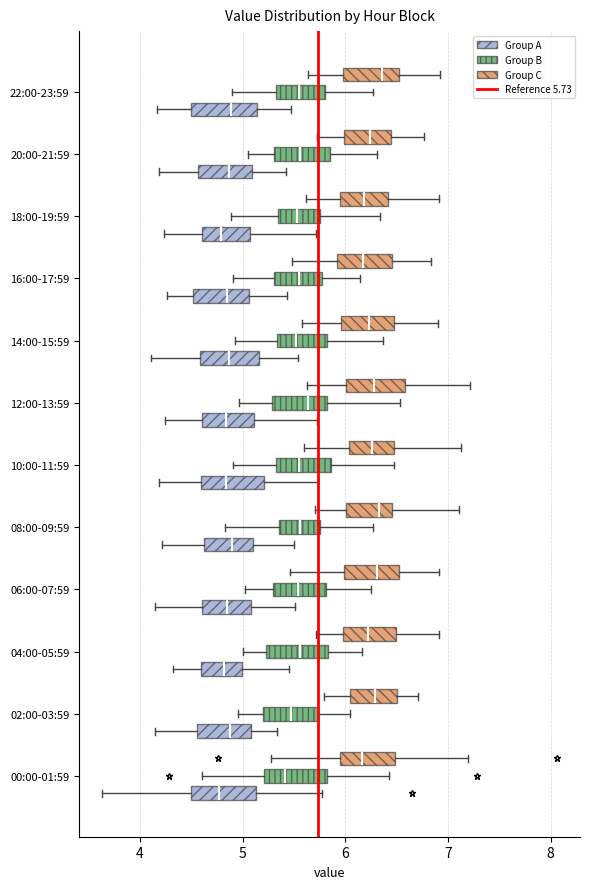

Reading bottom to top, transcribe this box plot: for each box, give where its median line is, the range the box spans, and where its two whiskers end, as read against the x-axis. The values are not printed on the chart, so give them approximately, as read against the axis.

00:00-01:59 (Group A): median 4.8, box 4.5 to 5.1, whiskers 3.6 to 5.8
00:00-01:59 (Group B): median 5.4, box 5.2 to 5.8, whiskers 4.6 to 6.4
00:00-01:59 (Group C): median 6.2, box 5.9 to 6.5, whiskers 5.3 to 7.2
02:00-03:59 (Group A): median 4.9, box 4.6 to 5.1, whiskers 4.2 to 5.3
02:00-03:59 (Group B): median 5.5, box 5.2 to 5.7, whiskers 5.0 to 6.1
02:00-03:59 (Group C): median 6.3, box 6.1 to 6.5, whiskers 5.8 to 6.7
04:00-05:59 (Group A): median 4.8, box 4.6 to 5.0, whiskers 4.3 to 5.4
04:00-05:59 (Group B): median 5.6, box 5.2 to 5.8, whiskers 5.0 to 6.2
04:00-05:59 (Group C): median 6.2, box 6.0 to 6.5, whiskers 5.7 to 6.9
06:00-07:59 (Group A): median 4.9, box 4.6 to 5.1, whiskers 4.1 to 5.5
06:00-07:59 (Group B): median 5.5, box 5.3 to 5.8, whiskers 5.0 to 6.3
06:00-07:59 (Group C): median 6.3, box 6.0 to 6.5, whiskers 5.5 to 6.9
08:00-09:59 (Group A): median 4.9, box 4.6 to 5.1, whiskers 4.2 to 5.5
08:00-09:59 (Group B): median 5.6, box 5.4 to 5.8, whiskers 4.8 to 6.3
08:00-09:59 (Group C): median 6.3, box 6.0 to 6.5, whiskers 5.7 to 7.1
10:00-11:59 (Group A): median 4.8, box 4.6 to 5.2, whiskers 4.2 to 5.7
10:00-11:59 (Group B): median 5.6, box 5.3 to 5.9, whiskers 4.9 to 6.5
10:00-11:59 (Group C): median 6.3, box 6.0 to 6.5, whiskers 5.6 to 7.1
12:00-13:59 (Group A): median 4.8, box 4.6 to 5.1, whiskers 4.2 to 5.7
12:00-13:59 (Group B): median 5.6, box 5.3 to 5.8, whiskers 5.0 to 6.5
12:00-13:59 (Group C): median 6.3, box 6.0 to 6.6, whiskers 5.6 to 7.2
14:00-15:59 (Group A): median 4.9, box 4.6 to 5.2, whiskers 4.1 to 5.5
14:00-15:59 (Group B): median 5.5, box 5.3 to 5.8, whiskers 4.9 to 6.4
14:00-15:59 (Group C): median 6.2, box 6.0 to 6.5, whiskers 5.6 to 6.9
16:00-17:59 (Group A): median 4.9, box 4.5 to 5.1, whiskers 4.3 to 5.4
16:00-17:59 (Group B): median 5.5, box 5.3 to 5.8, whiskers 4.9 to 6.1
16:00-17:59 (Group C): median 6.2, box 5.9 to 6.5, whiskers 5.5 to 6.8
18:00-19:59 (Group A): median 4.8, box 4.6 to 5.1, whiskers 4.2 to 5.7
18:00-19:59 (Group B): median 5.5, box 5.3 to 5.8, whiskers 4.9 to 6.3
18:00-19:59 (Group C): median 6.2, box 6.0 to 6.4, whiskers 5.6 to 6.9
20:00-21:59 (Group A): median 4.9, box 4.6 to 5.1, whiskers 4.2 to 5.4
20:00-21:59 (Group B): median 5.6, box 5.3 to 5.9, whiskers 5.1 to 6.3
20:00-21:59 (Group C): median 6.2, box 6.0 to 6.4, whiskers 5.7 to 6.8
22:00-23:59 (Group A): median 4.9, box 4.5 to 5.1, whiskers 4.2 to 5.5
22:00-23:59 (Group B): median 5.5, box 5.3 to 5.8, whiskers 4.9 to 6.3
22:00-23:59 (Group C): median 6.4, box 6.0 to 6.5, whiskers 5.6 to 6.9